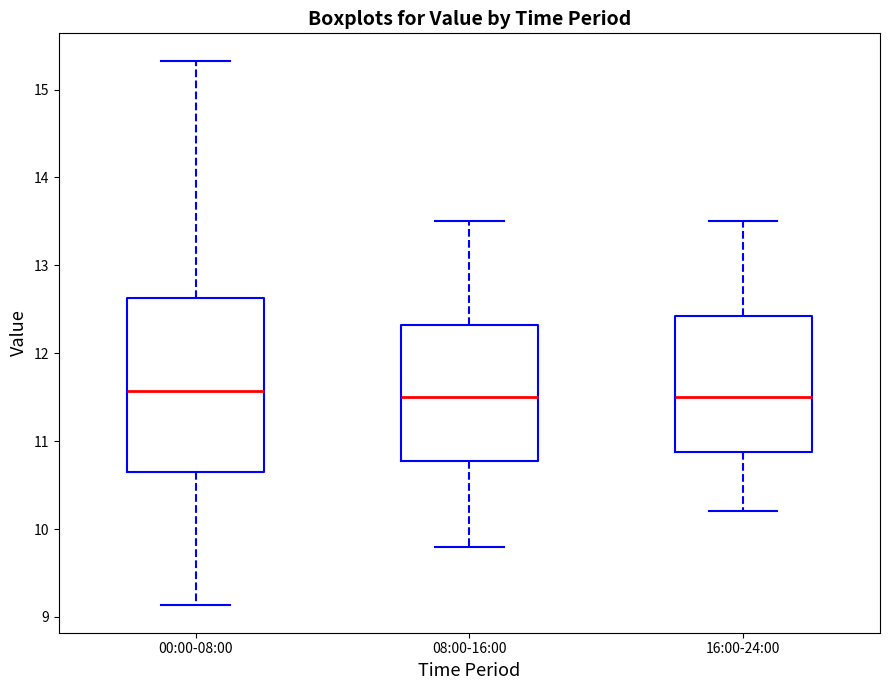

Reading left to right, transcribe this box plot: for each box, give where its median line is, the range the box spans, and where its two whiskers end, as read against the y-axis. The values are not printed on the chart, so give them approximately, as read against the axis.

00:00-08:00: median 11.6, box 10.7 to 12.6, whiskers 9.1 to 15.3
08:00-16:00: median 11.5, box 10.8 to 12.3, whiskers 9.8 to 13.5
16:00-24:00: median 11.5, box 10.9 to 12.4, whiskers 10.2 to 13.5